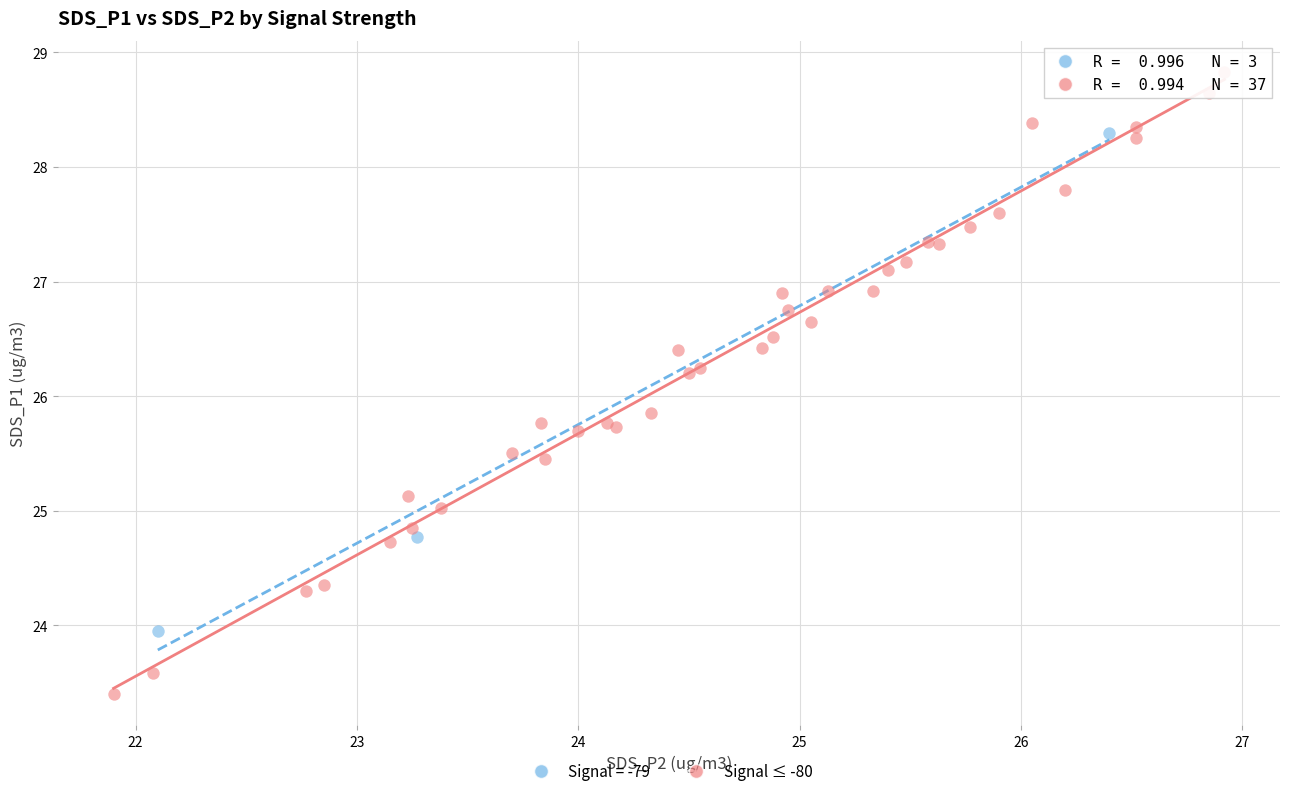

Which series reaches the minimum Y coordinate?

Signal ≤ -80